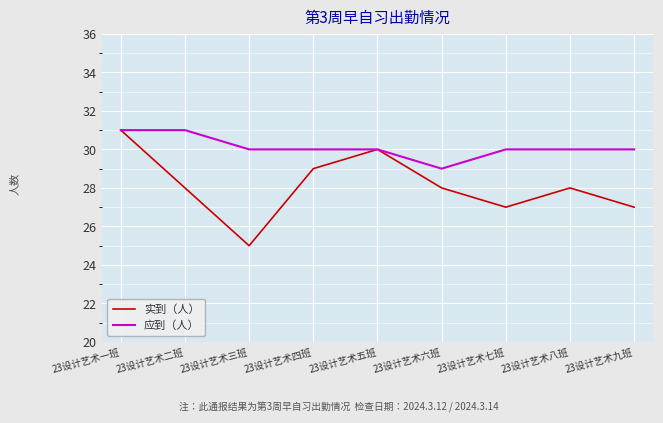

Rank the series by their average value, from lowest to highest.

实到（人）, 应到（人）